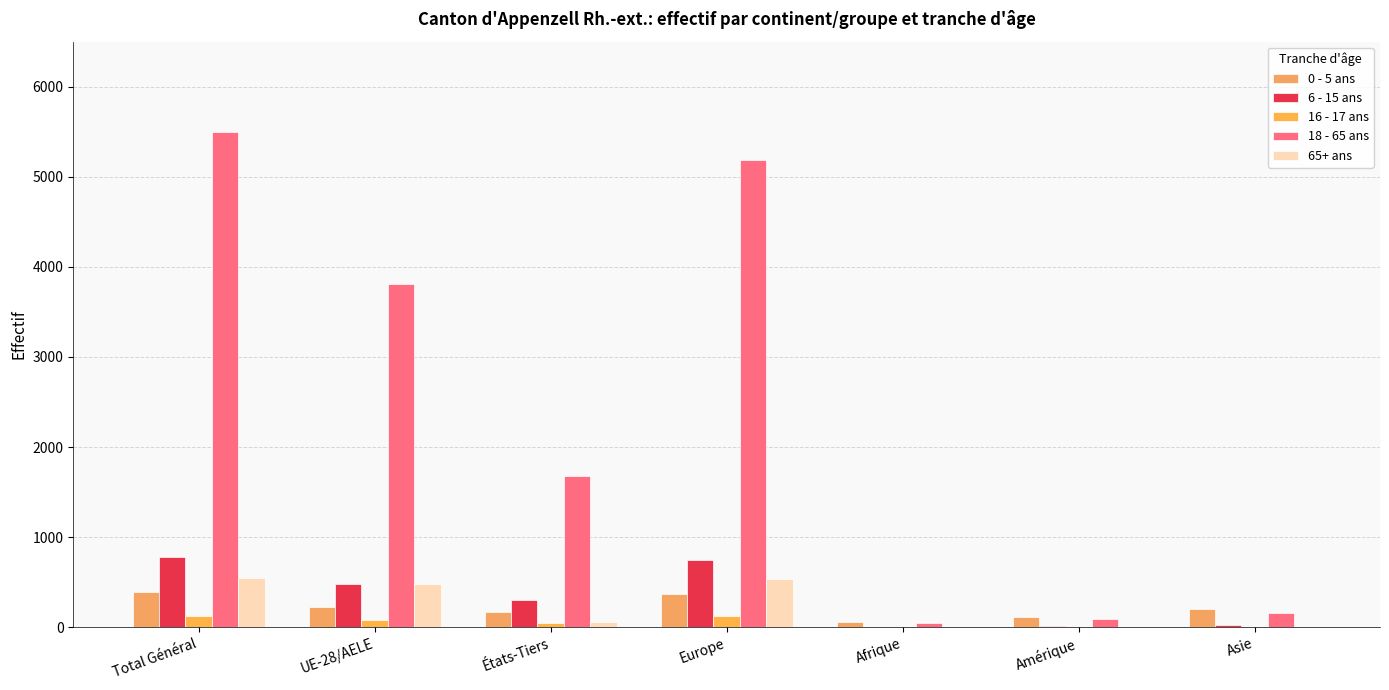

Count the number of data series in this chart.

5